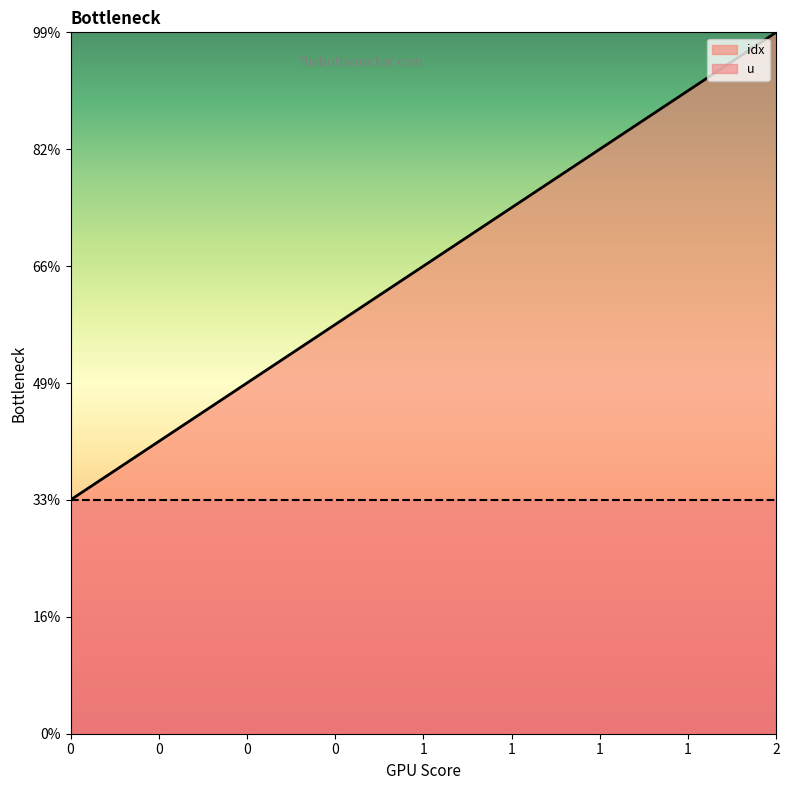

Which has a higher value, 2 or 0?

2